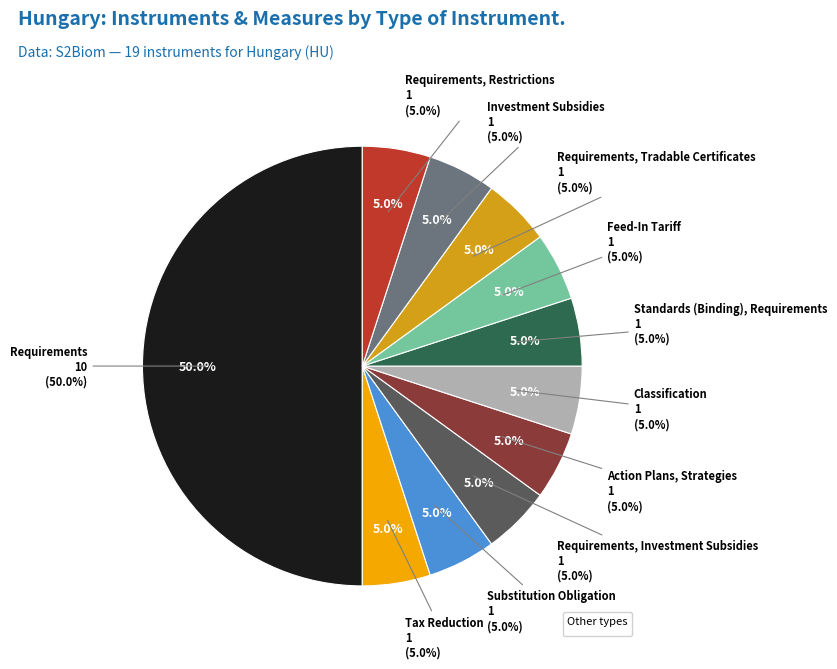

To the nearest percent, what portion does Action Plans, Strategies represent?

5%